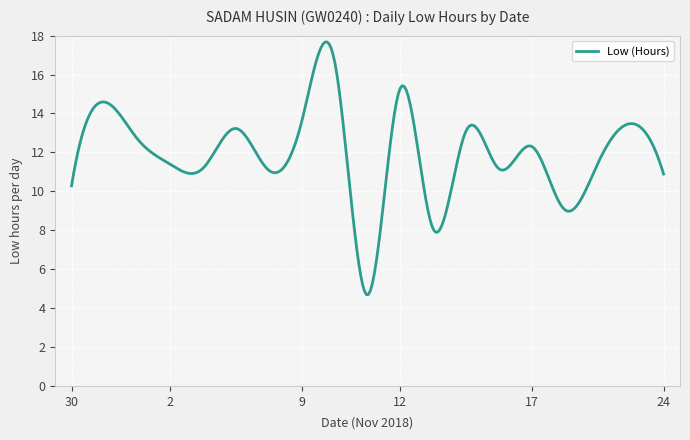

What is the maximum value shown in the chart?

17.7